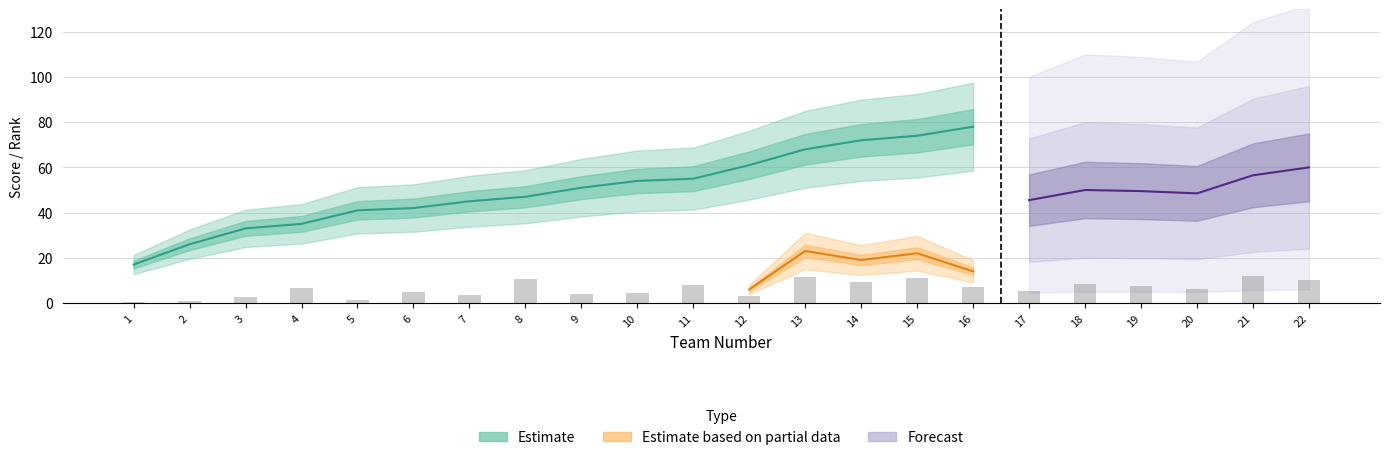

How many values are below 51?

8